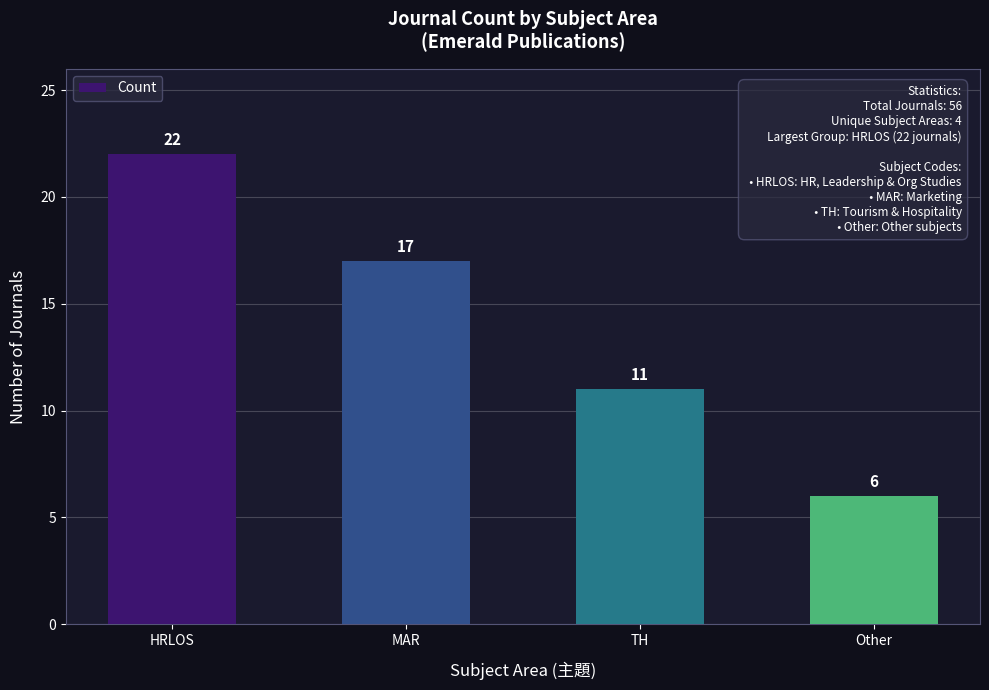

What is the label of the 4th bar from the left?

Other